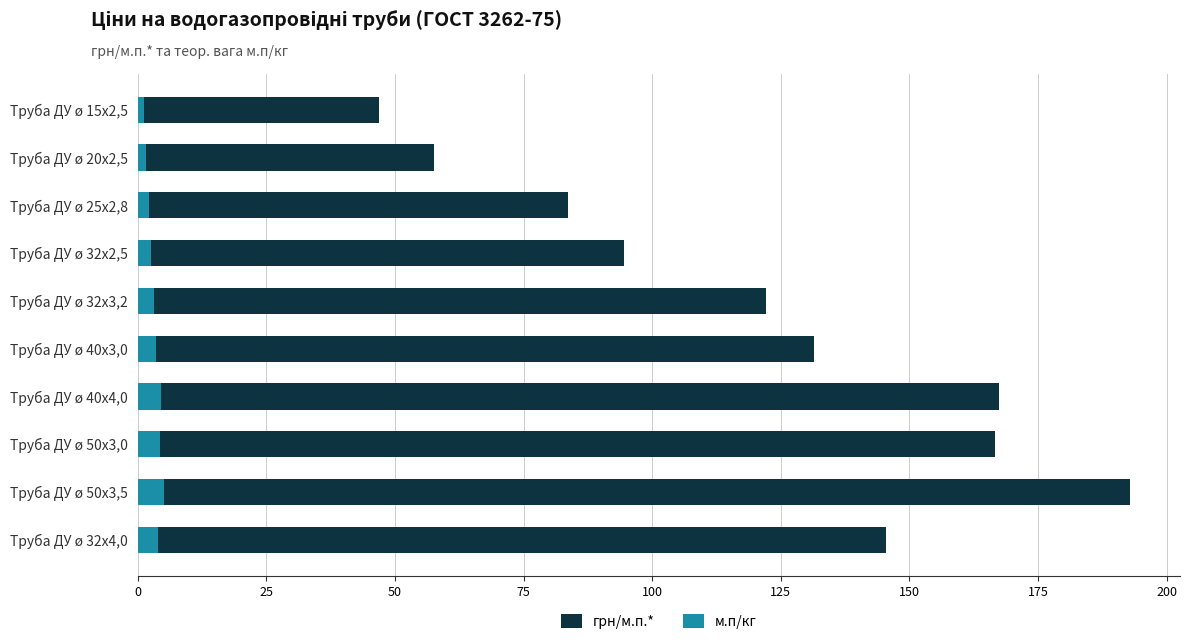

Reading right to left, what are all the values shown in this chart?

грн/м.п.*: 145.5	192.9	166.6	167.3	131.5	122.1	94.6	83.7	57.7	46.8
м.п/кг: 3.9	5.1	4.4	4.4	3.5	3.2	2.5	2.2	1.5	1.2